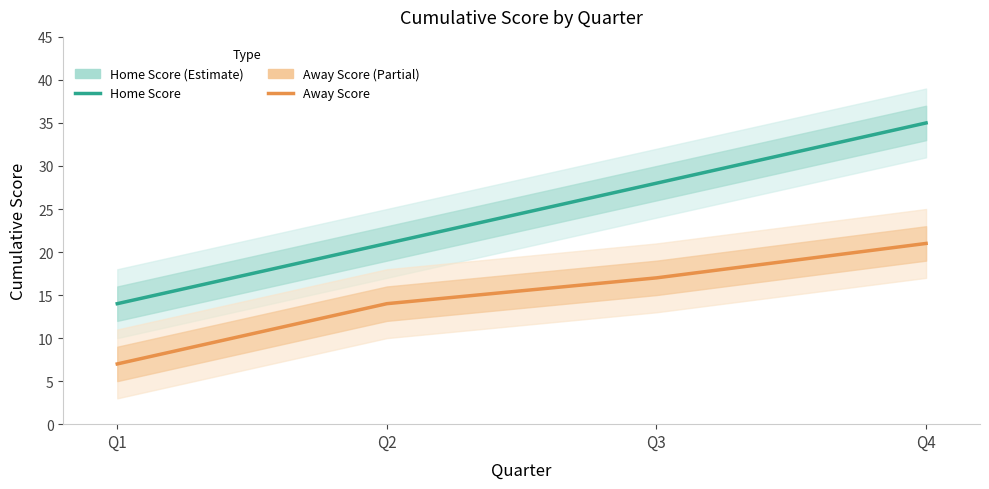

Which series has the widest spread of values?

Home Score